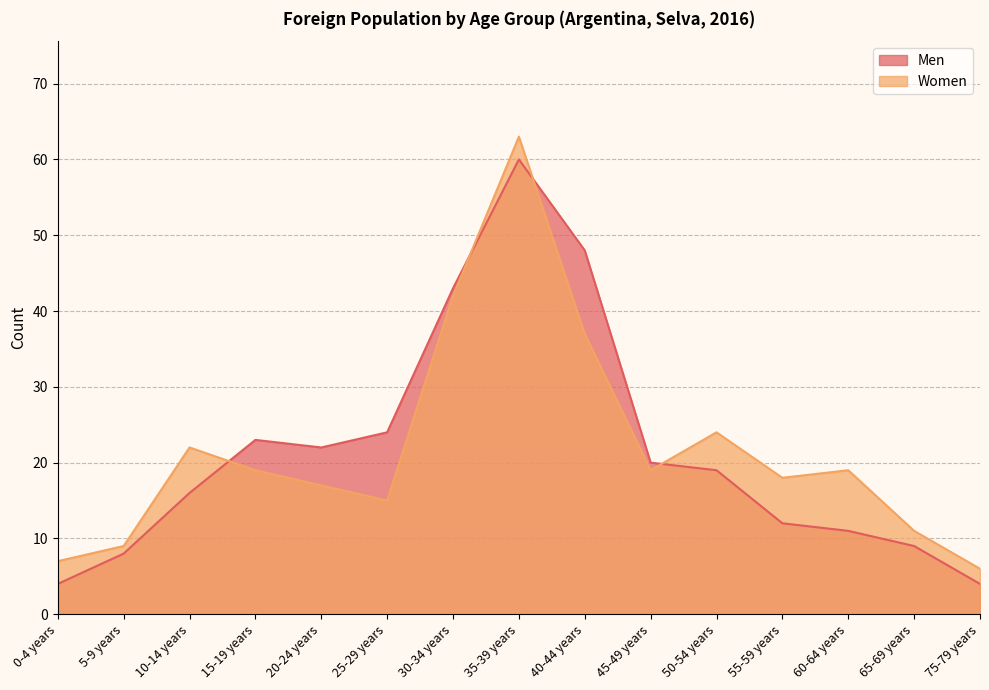

True or false: Women has a value of 19 at 15-19 years.

True